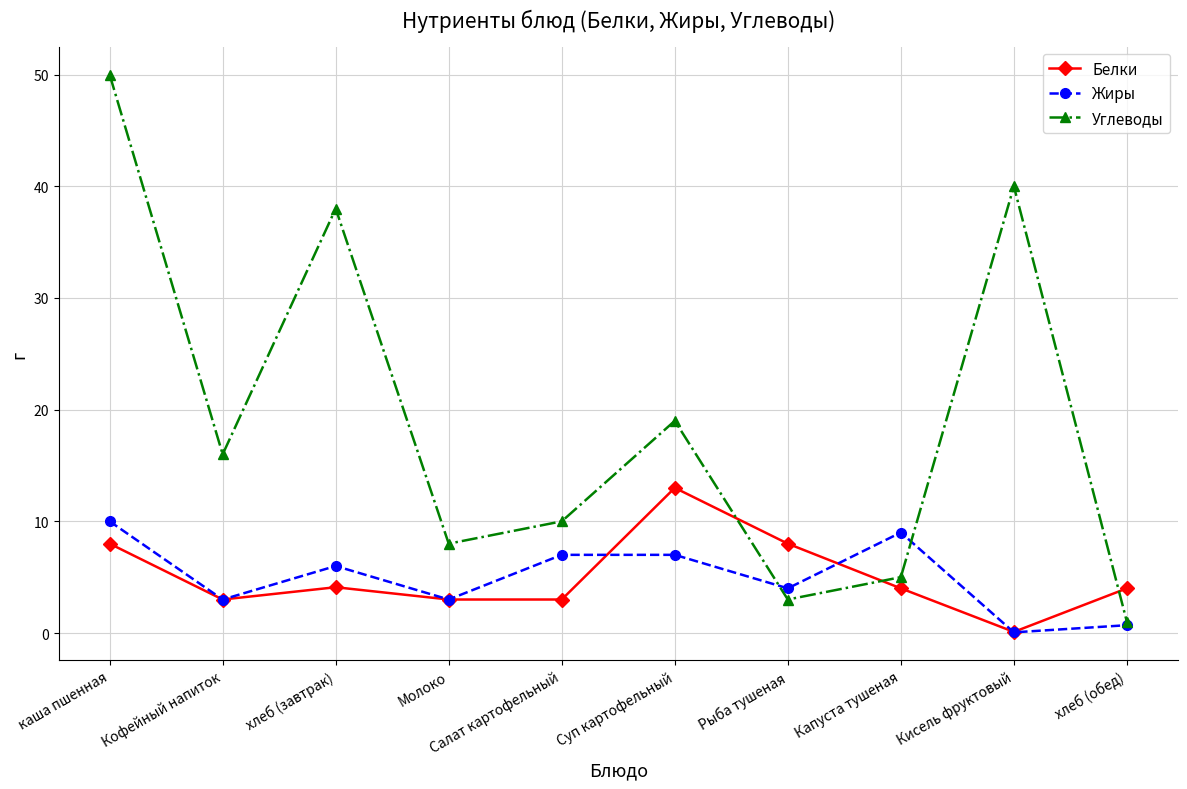

Count the number of data series in this chart.

3